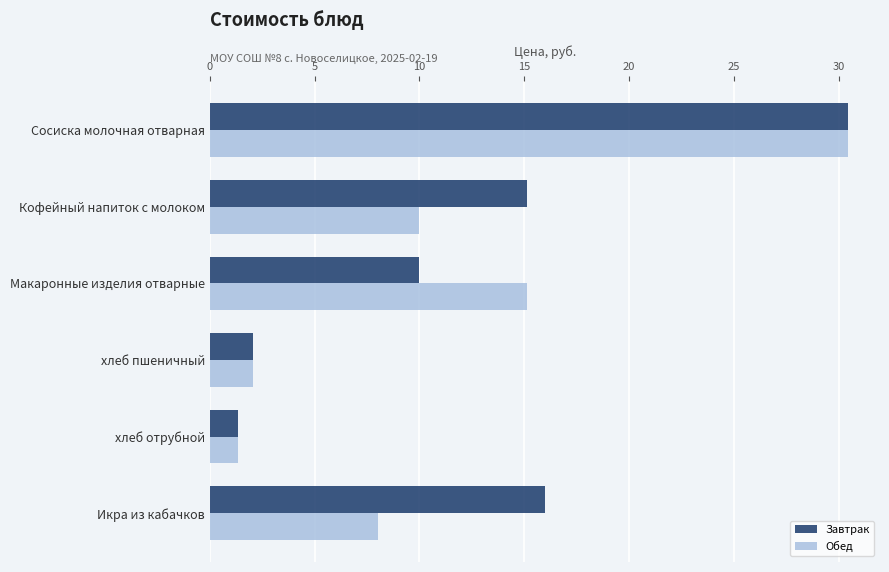

At which label is Завтрак closest to 15?

Кофейный напиток с молоком